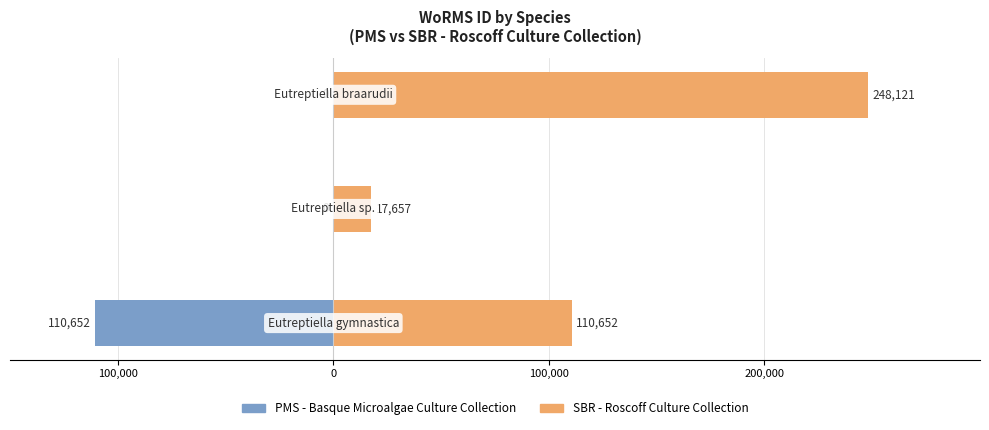

Reading right to left, transcribe all the data shown in this chart.

PMS - Basque Microalgae Culture Collection: 0	0	-110652
SBR - Roscoff Culture Collection: 248121	17657	110652